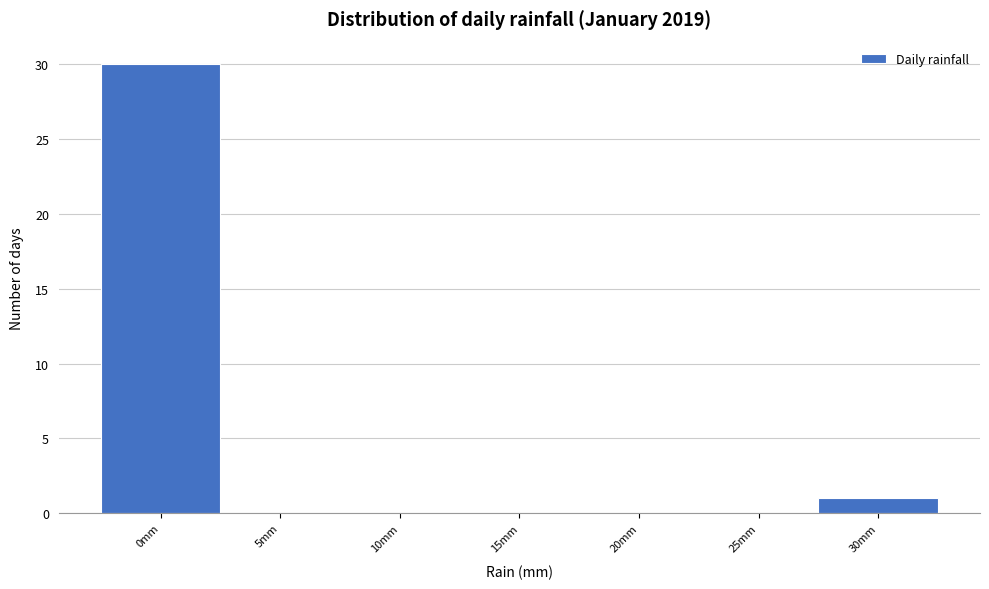

Reading left to right, list all the values displayed in this chart.

0mm=30	5mm=0	10mm=0	15mm=0	20mm=0	25mm=0	30mm=1